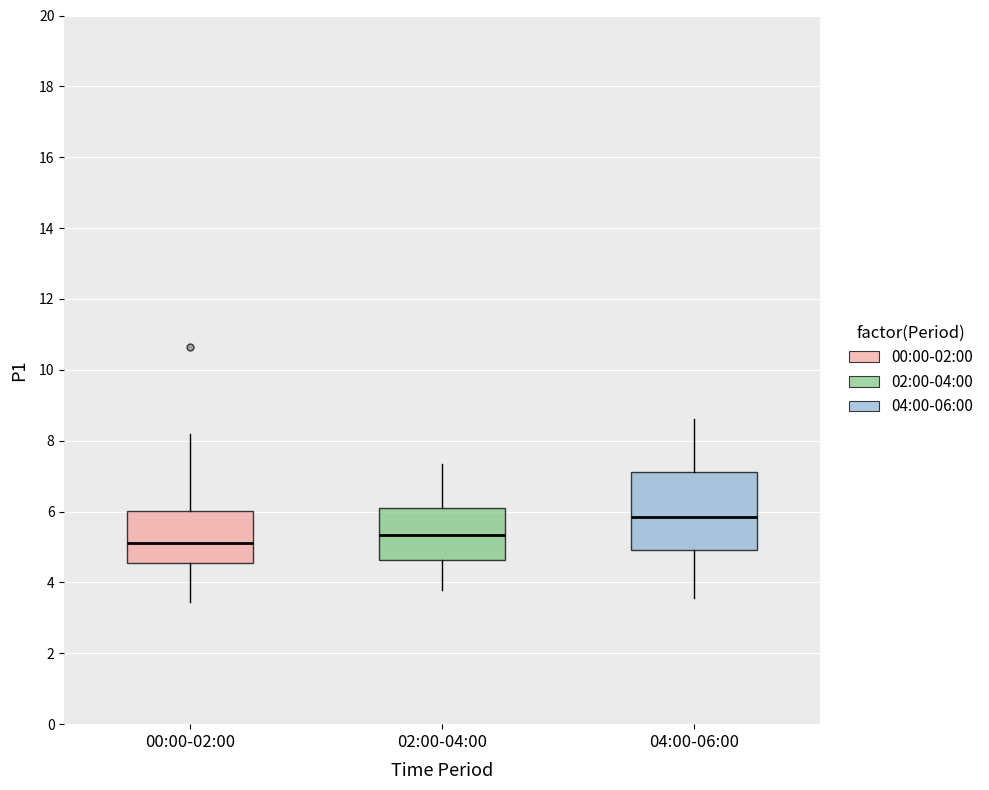

Reading left to right, read every box against the y-axis: the position of its median line, the range the box covers, and the ends of its whiskers. The values are not printed on the chart, so give them approximately, as read against the axis.

00:00-02:00: median 5.2, box 4.6 to 6.0, whiskers 3.4 to 8.2
02:00-04:00: median 5.4, box 4.6 to 6.2, whiskers 3.8 to 7.4
04:00-06:00: median 5.8, box 5.0 to 7.2, whiskers 3.6 to 8.6